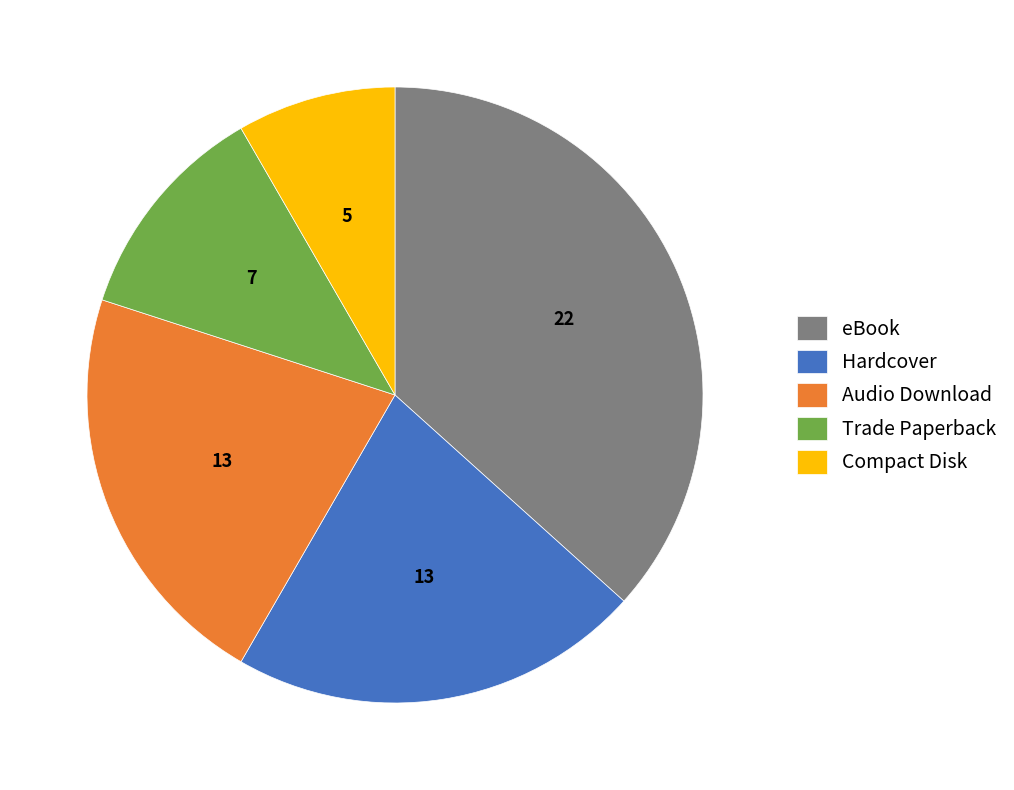

Combined, do Trade Paperback and Compact Disk account for over 50%?

No